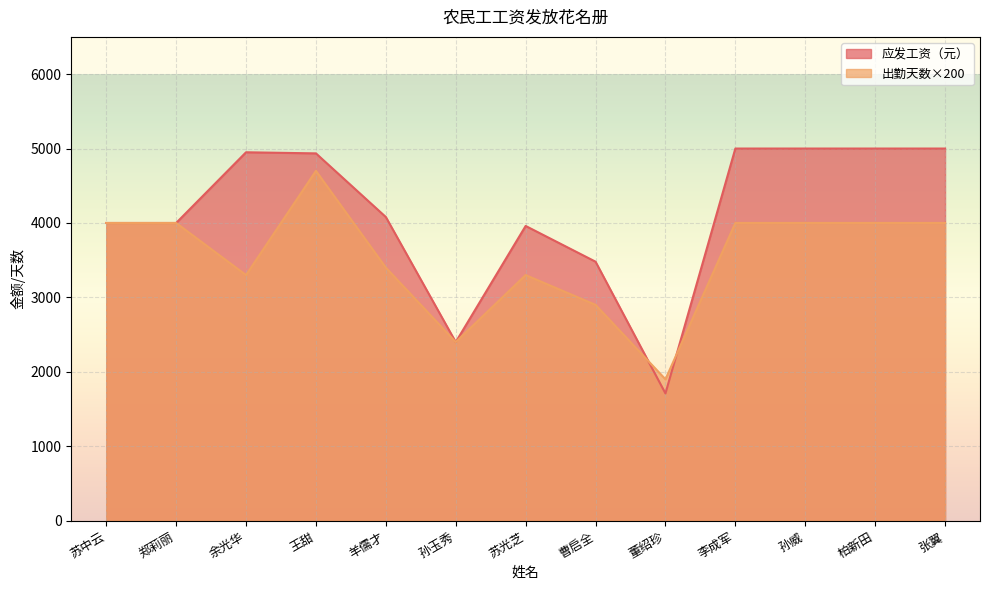

Between which two adjacent categories do 出勤天数 and 应发工资（元） first intersect?

曹启全 and 董绍珍